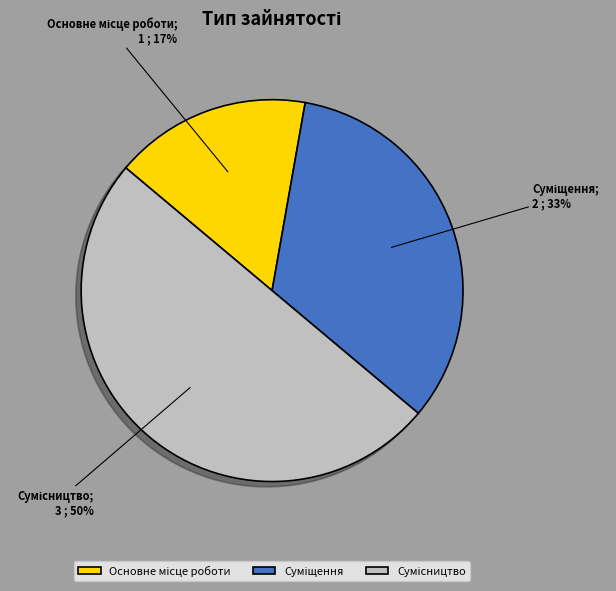

To the nearest percent, what is the average slice percentage?

33%